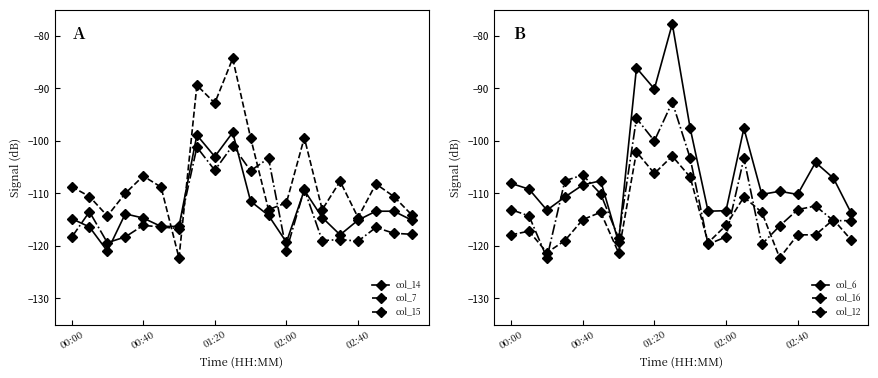

At which category is the sum across all series the highest?

9